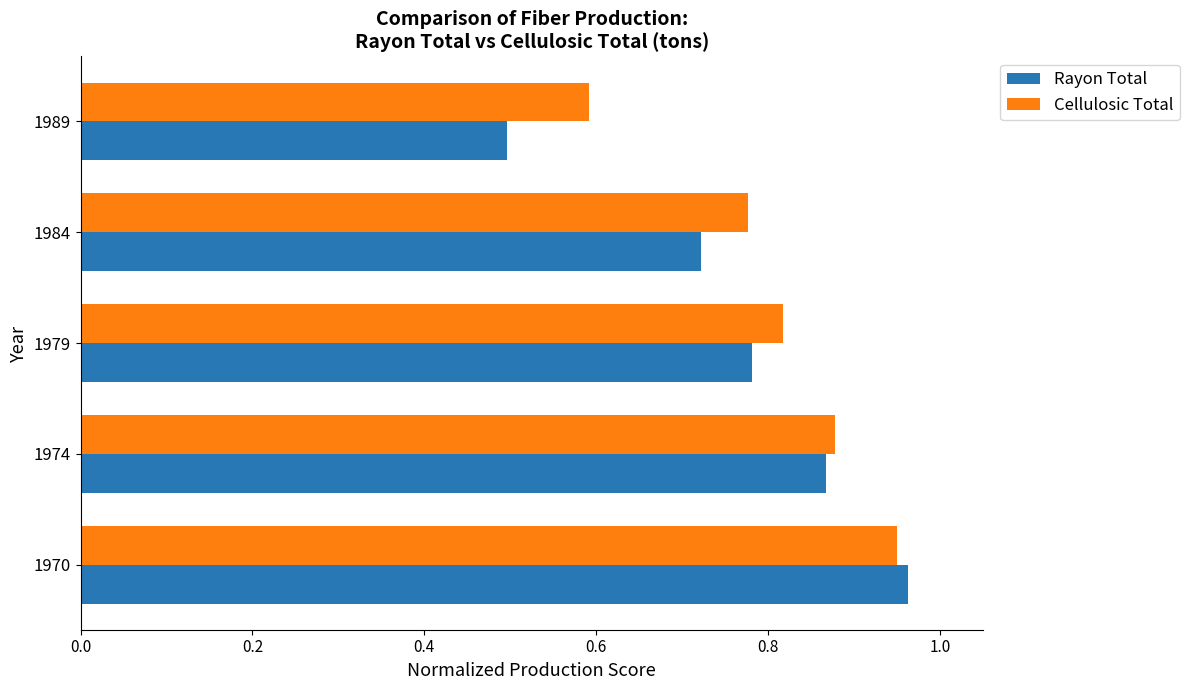

At 1984, list the series in order from smallest to largest.

Rayon Total, Cellulosic Total